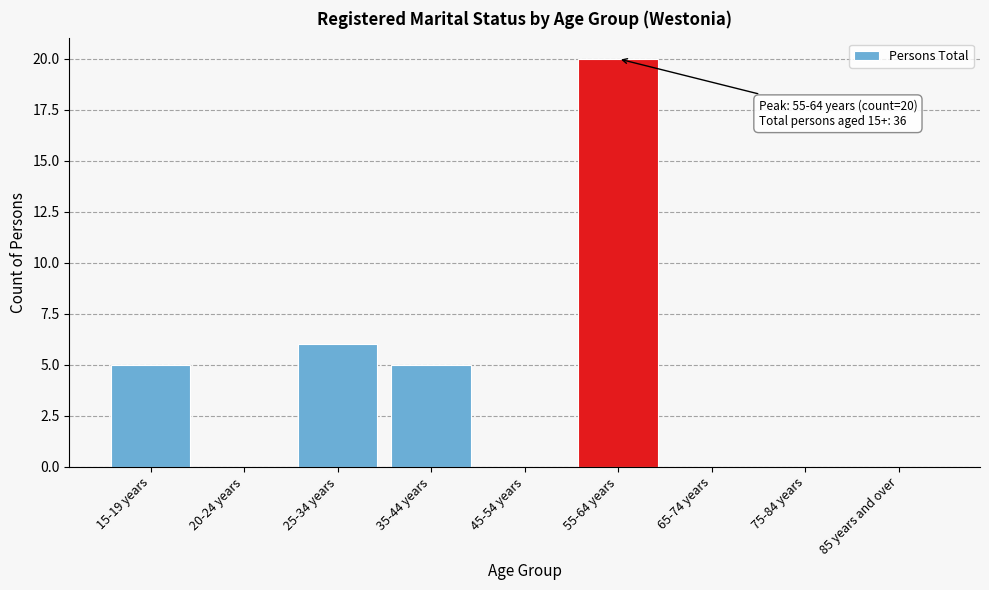

Reading left to right, what are all the values shown in this chart?

15-19 years=5	20-24 years=0	25-34 years=6	35-44 years=5	45-54 years=0	55-64 years=20	65-74 years=0	75-84 years=0	85 years and over=0